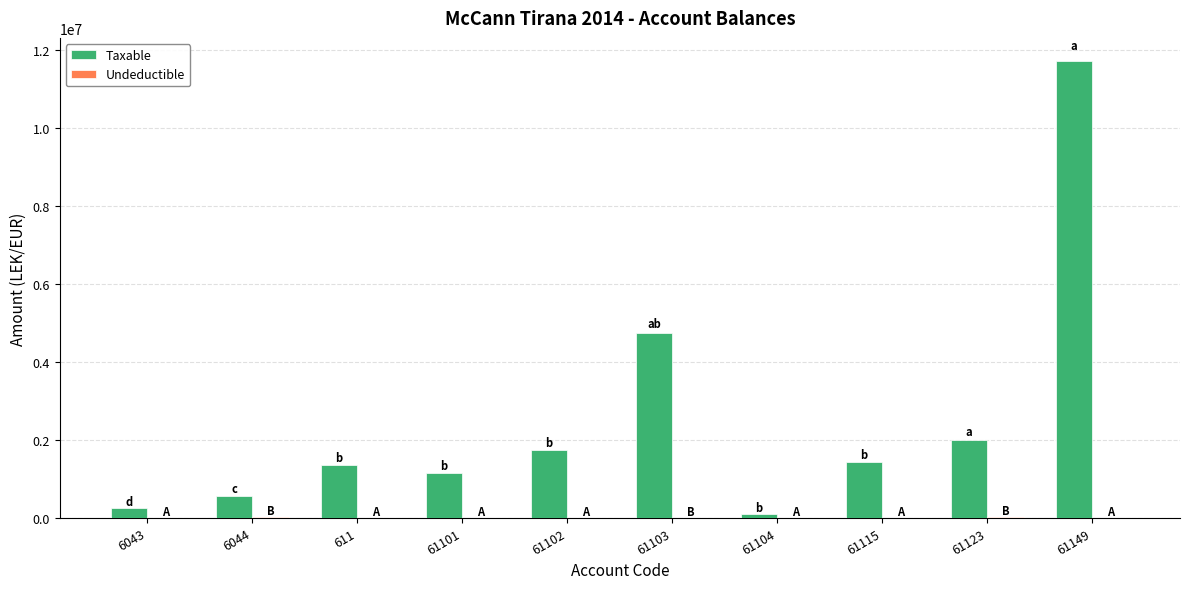

What is the sum of all Taxable values?

25075076.7